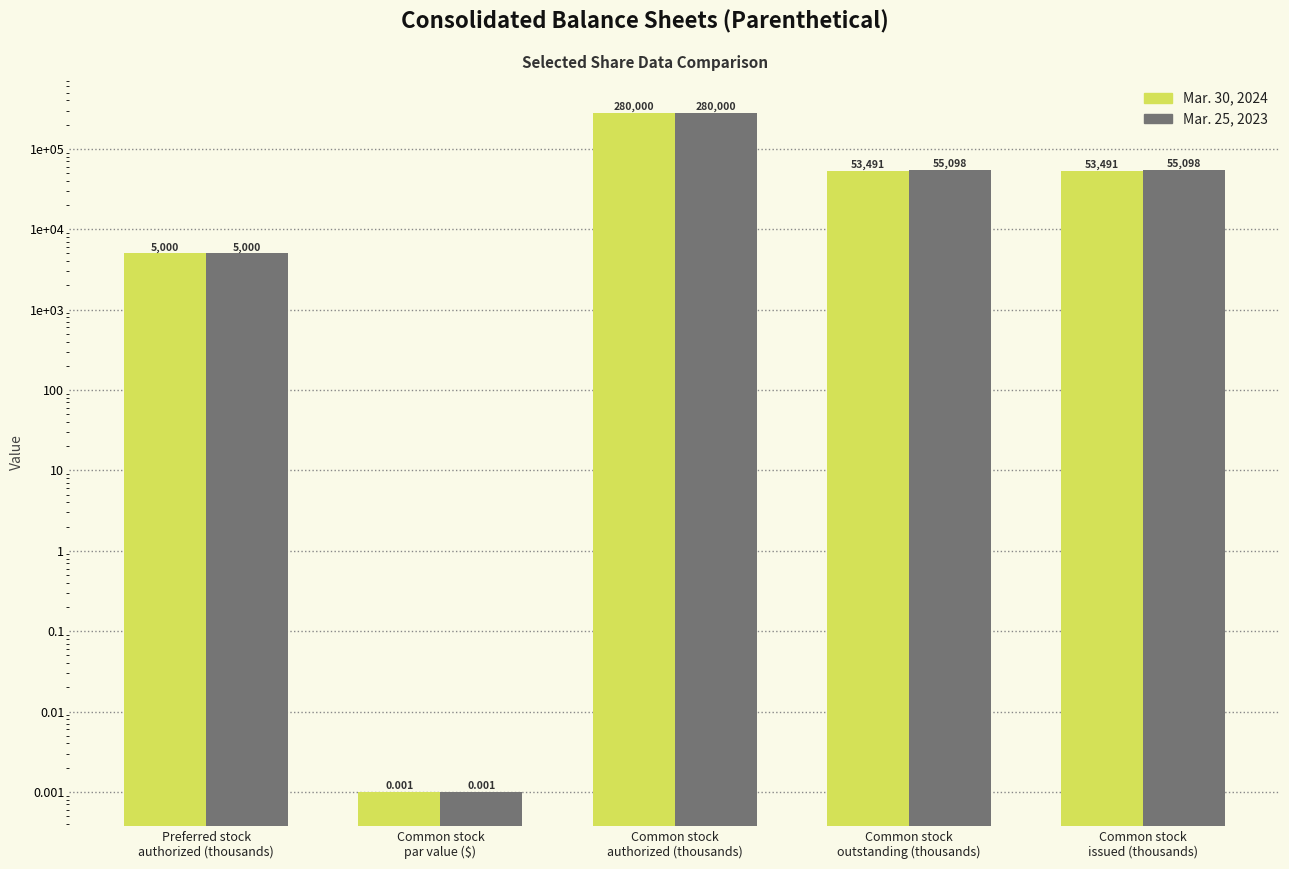

What is the sum of all Mar. 30, 2024 values?

391982.0